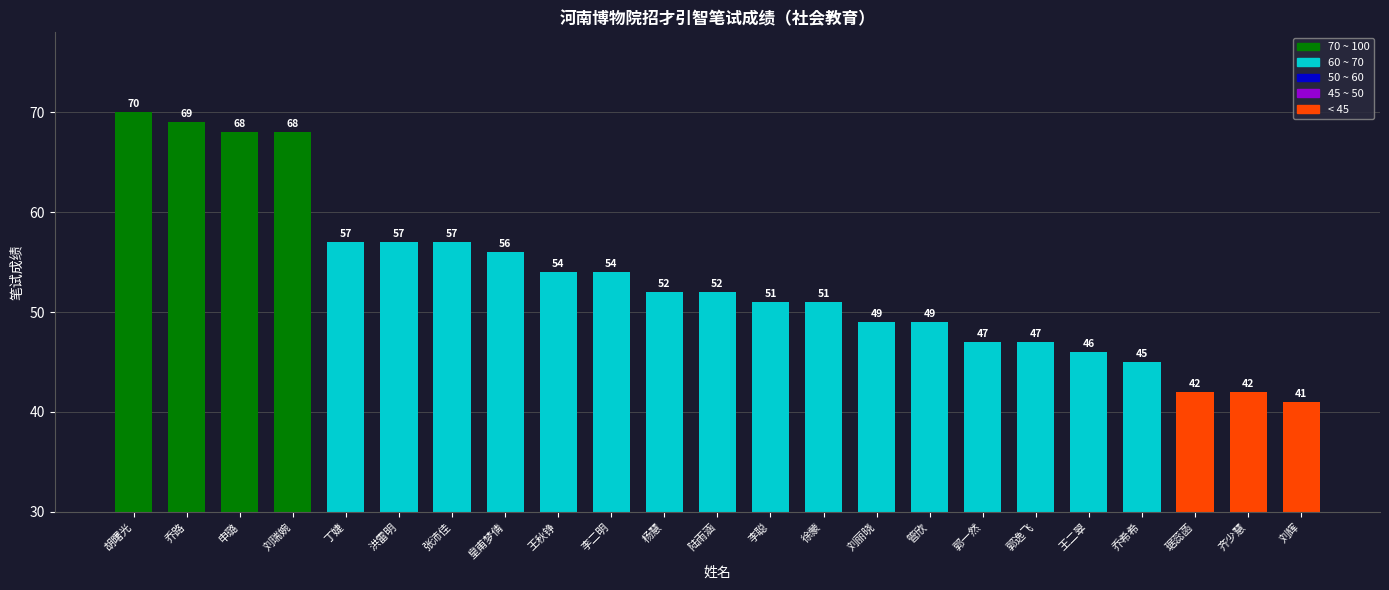

What is the change in value from 胡曙光 to 齐少慧?

-28